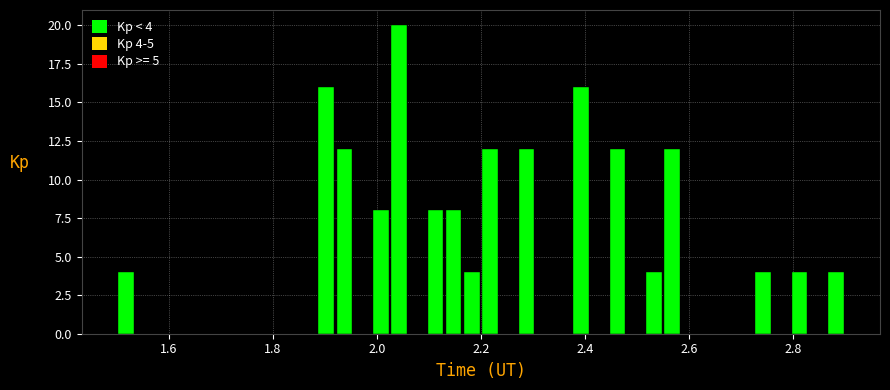

Read against the x-axis, roughly where is the centre of the tallest bar?

2.04